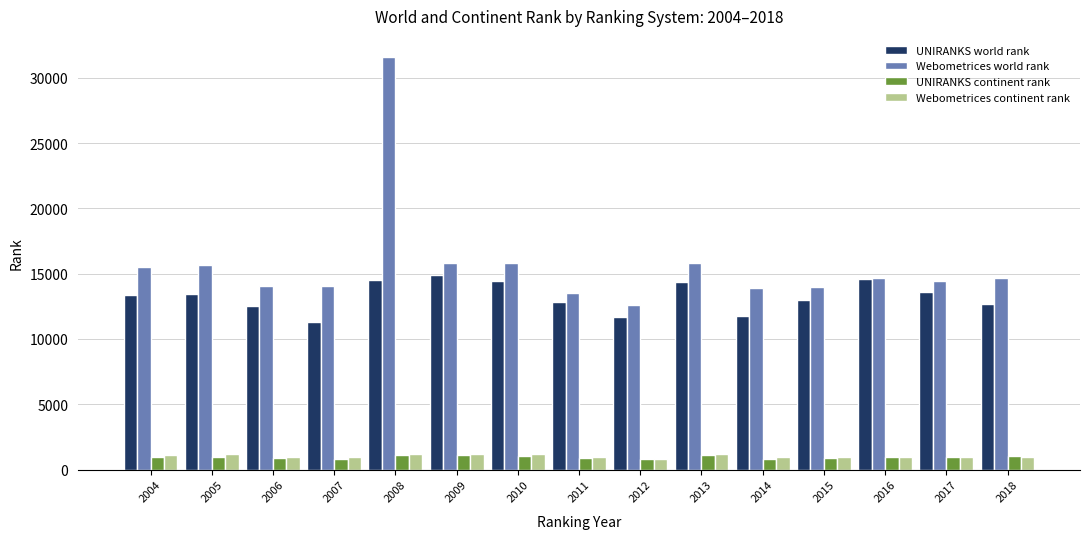

Is the value of UNIRANKS world rank at 2005 greater than the value of UNIRANKS continent rank at 2010?

Yes